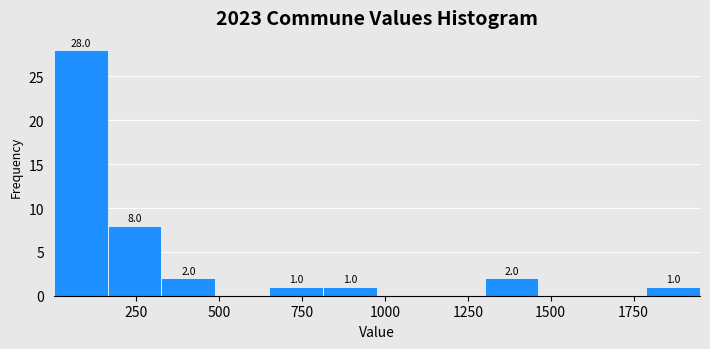

Around what value on the x-axis is the tallest bar? Give the approximate position of its centre, as read against the axis.

100